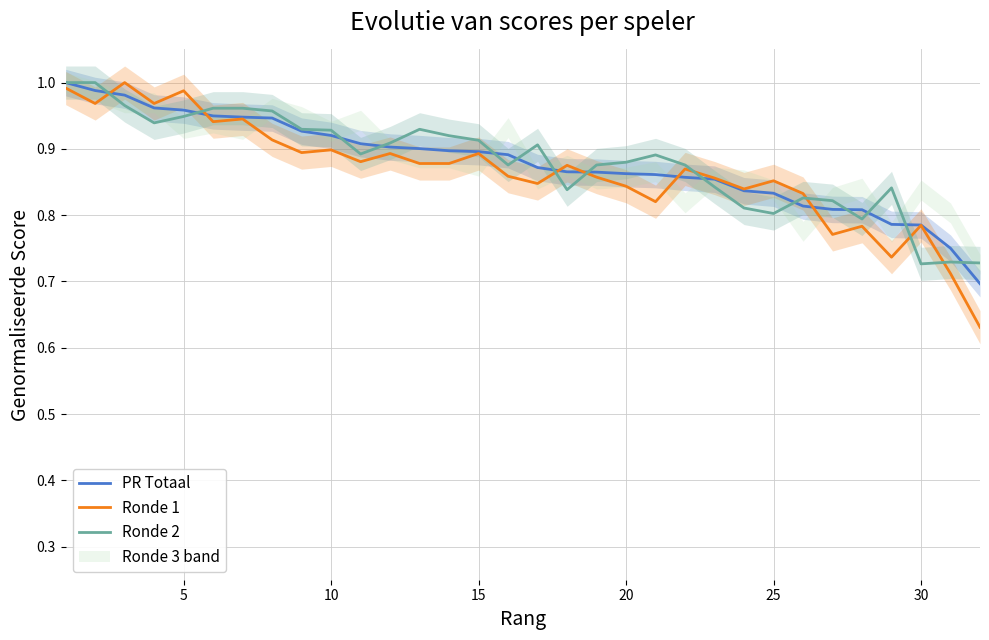

What is the average value of the Ronde 2 series?

0.9